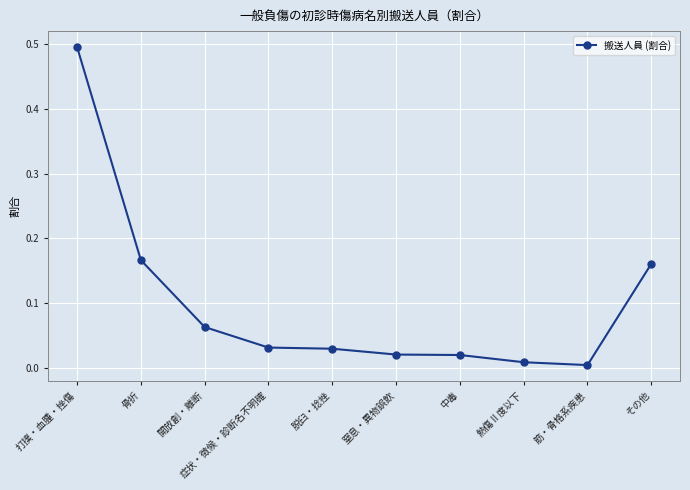

Between 中毒 and その他, which is larger?

その他